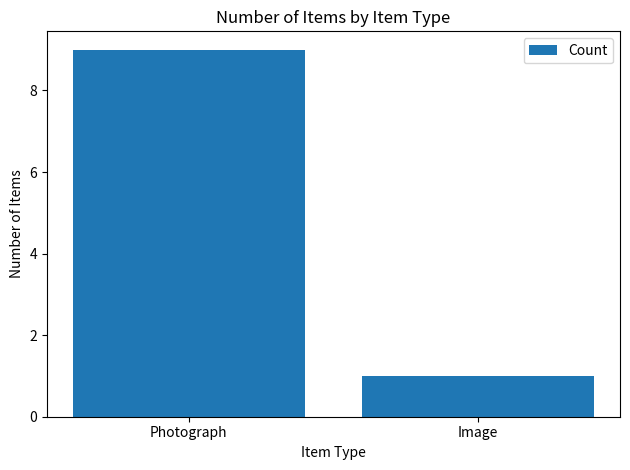

Which label corresponds to the smallest value in the chart?

Image